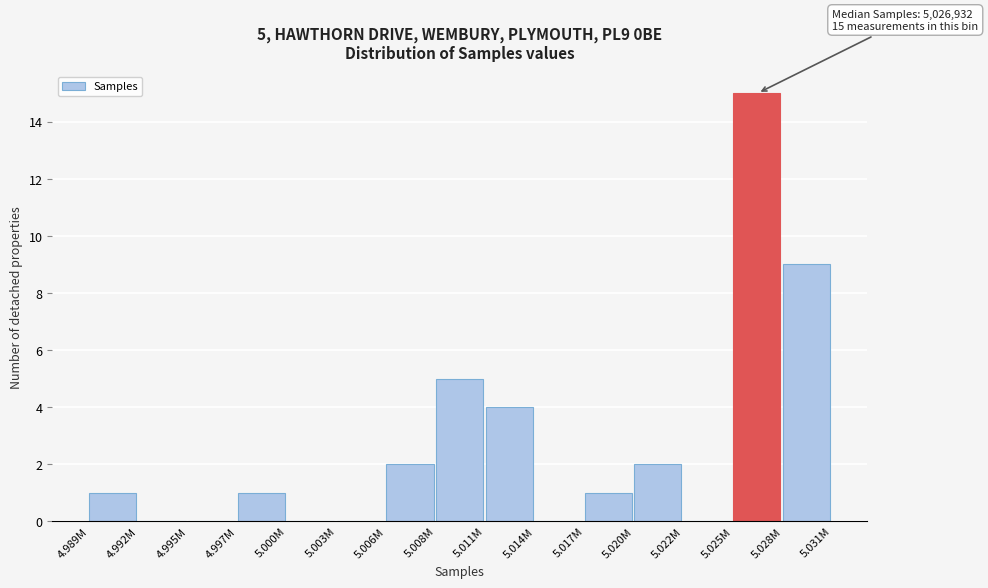

Reading left to right, transcribe all the data shown in this chart.

4.989M=1	4.992M=0	4.995M=0	4.997M=1	5.000M=0	5.003M=0	5.006M=2	5.008M=5	5.011M=4	5.014M=0	5.017M=1	5.020M=2	5.022M=0	5.025M=15	5.028M=9